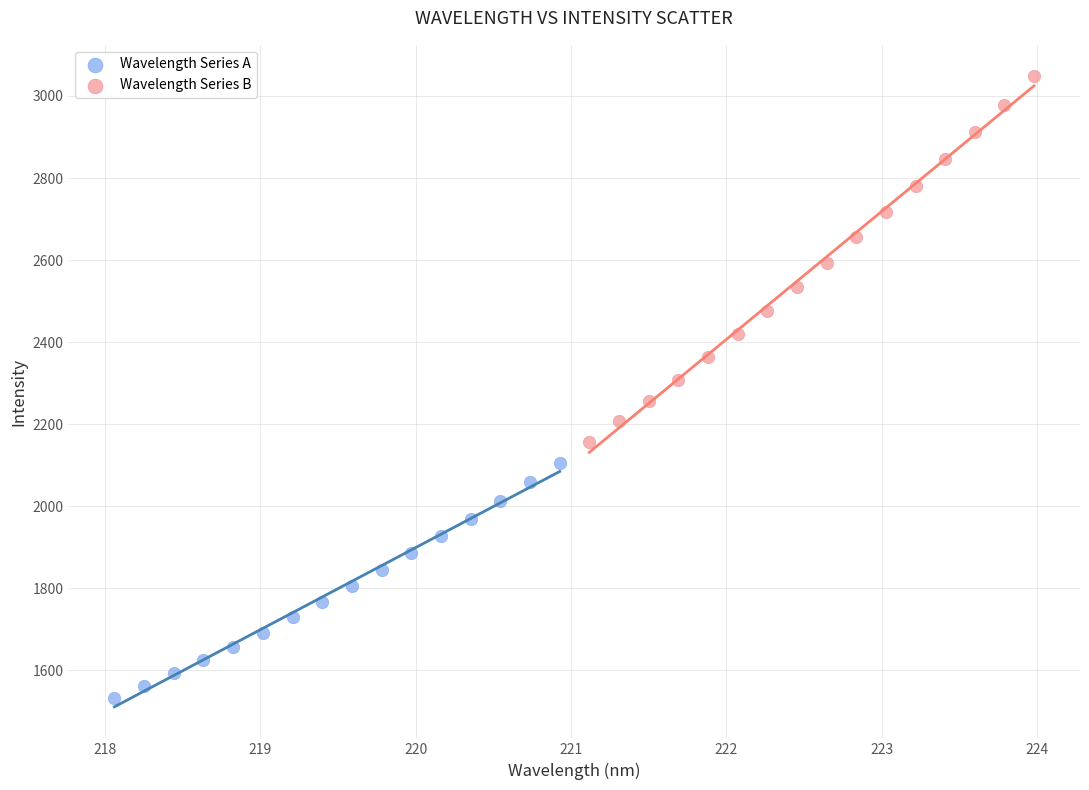

Which series reaches the maximum Y coordinate?

Wavelength Series B